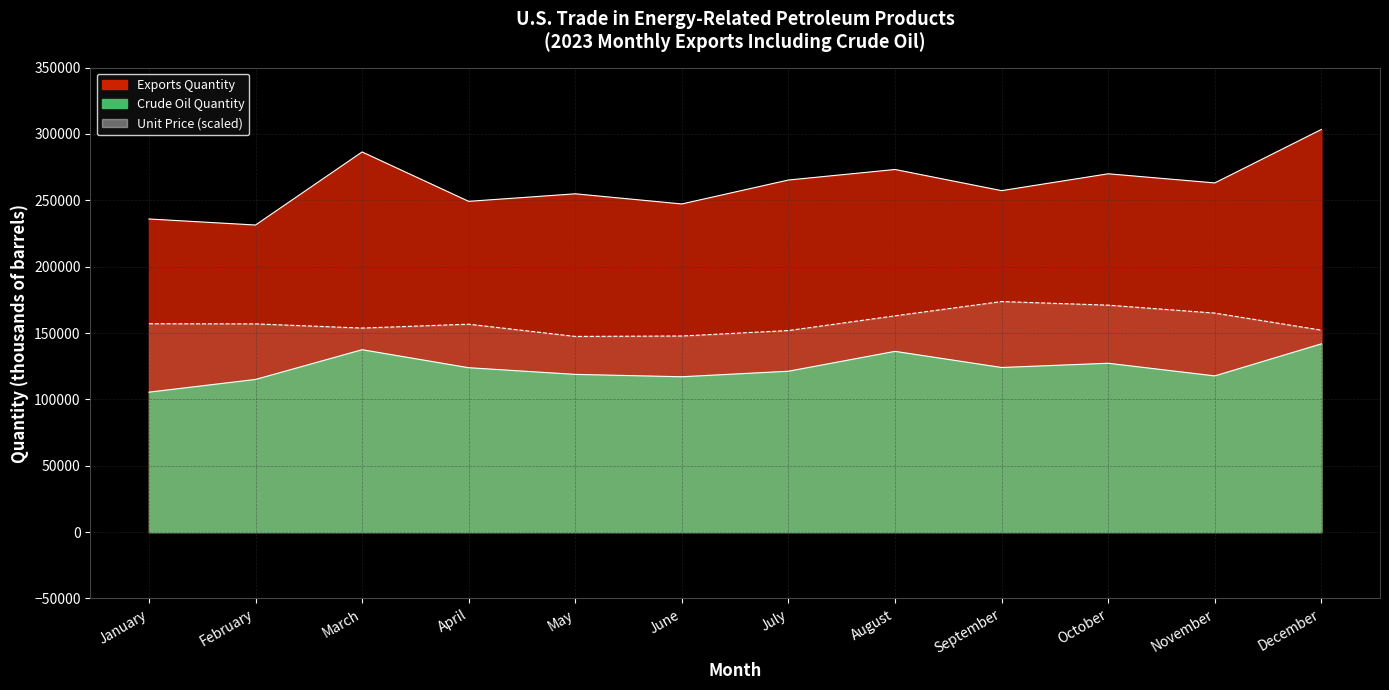

Reading right to left, extract all data points from this chart.

Exports Quantity: 303389	263105	269982	257295	273219	265295	247260	254902	249220	286431	231384	235939
Crude Oil Quantity: 141864	117702	127234	124038	136203	121235	117060	118849	123869	137439	115028	105453
Unit Price: 152180	165020	171000	173720	162960	151880	147760	147440	156660	153740	156900	157000